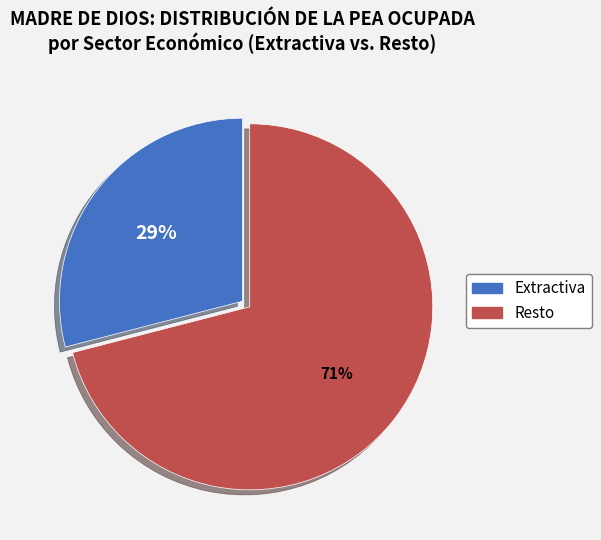

How many slices are in this pie chart?

2